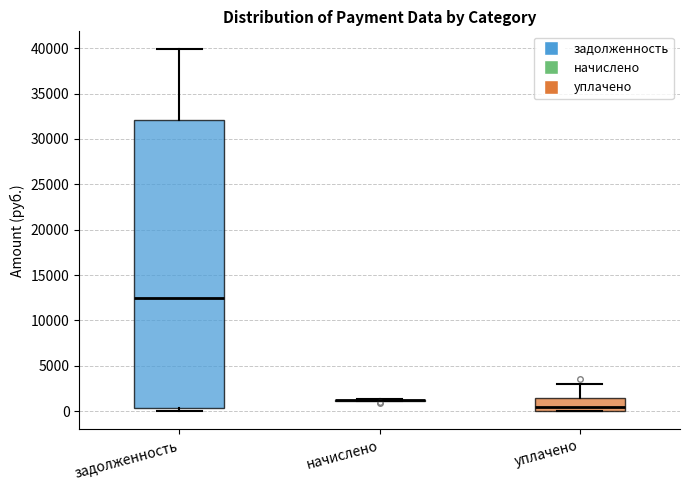

Which box is the tallest, from its lower edge to its upper edge?

задолженность